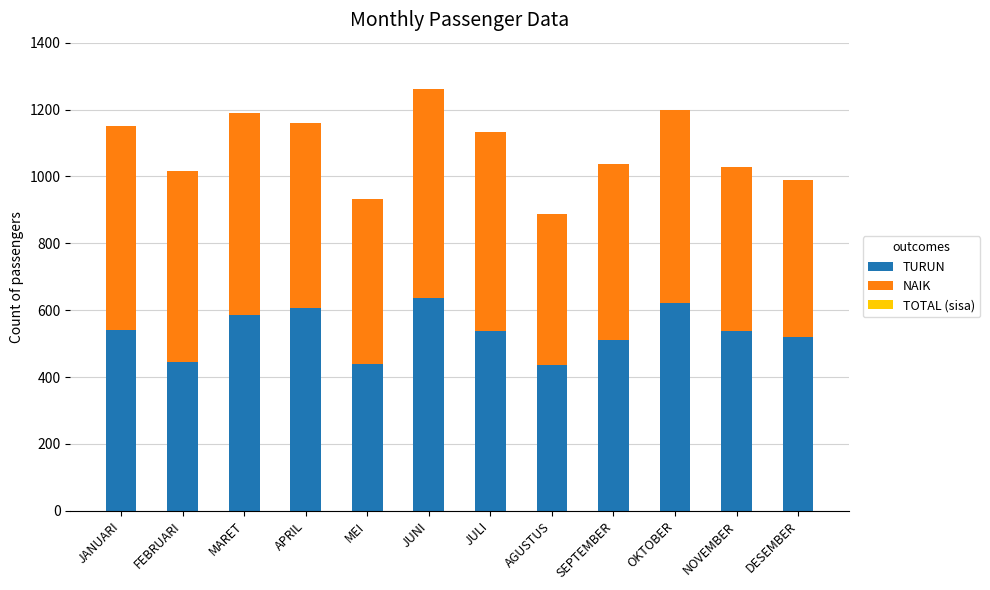

What is the total value across all series at JUNI?

1261